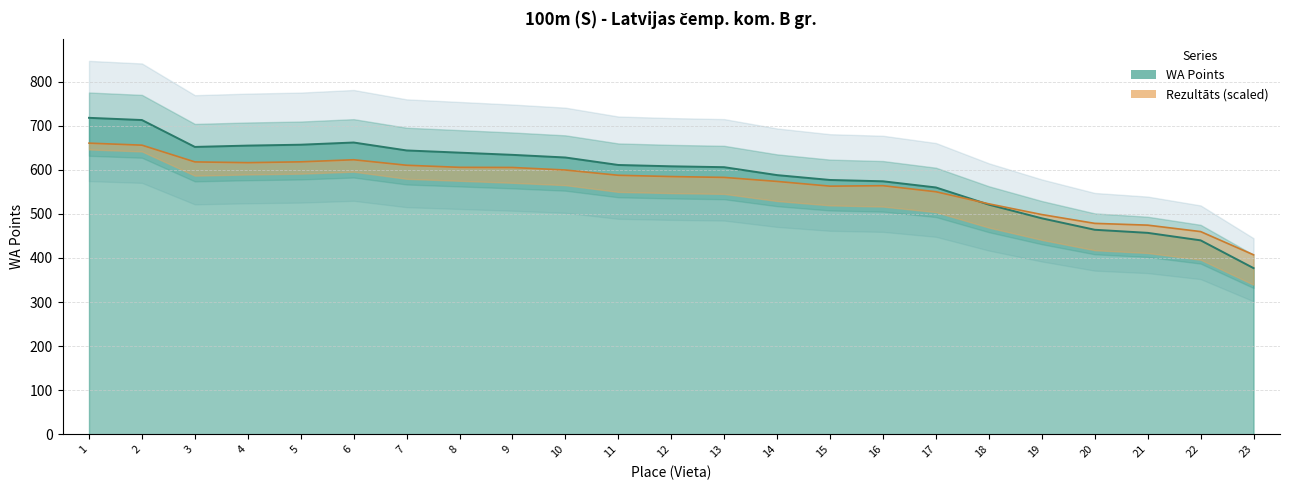

At how many categories does at least one series exceed 717?

1